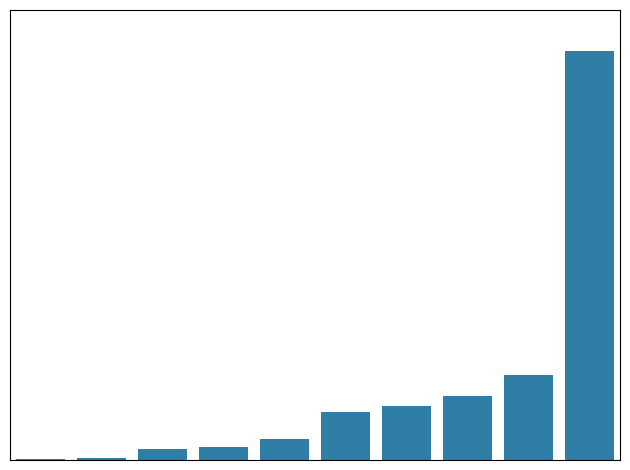

What is the sum of all values?

3184.7